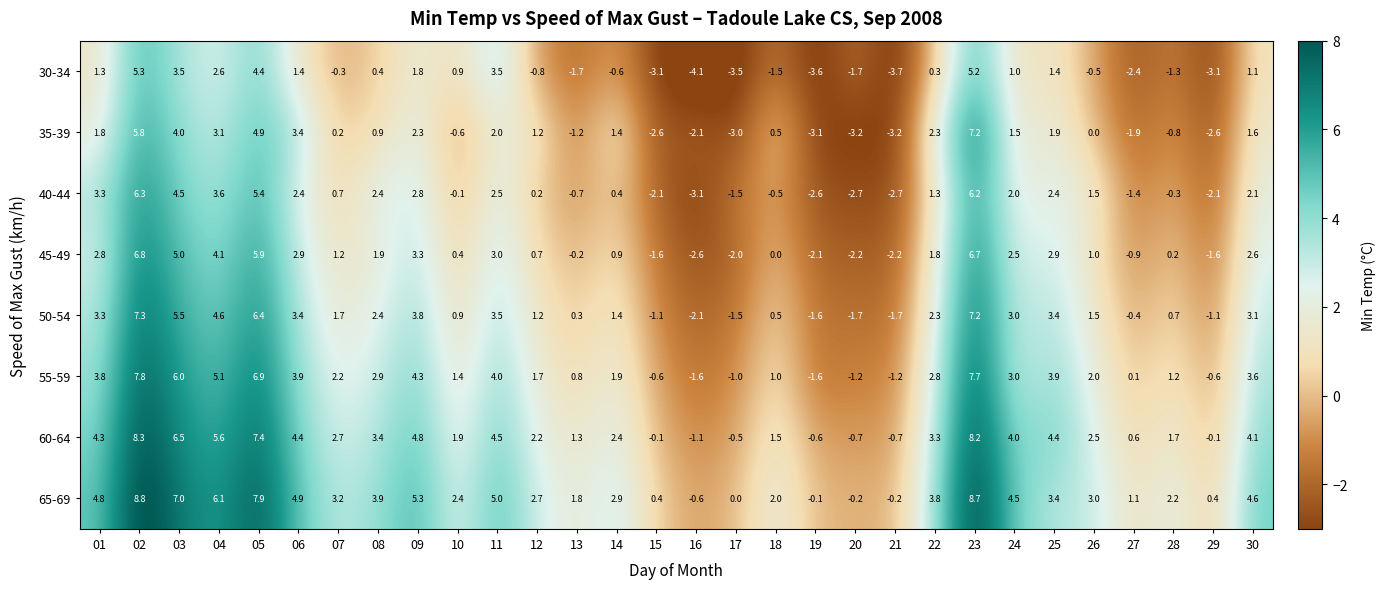

What is the average value of the 45-49 series?

1.4